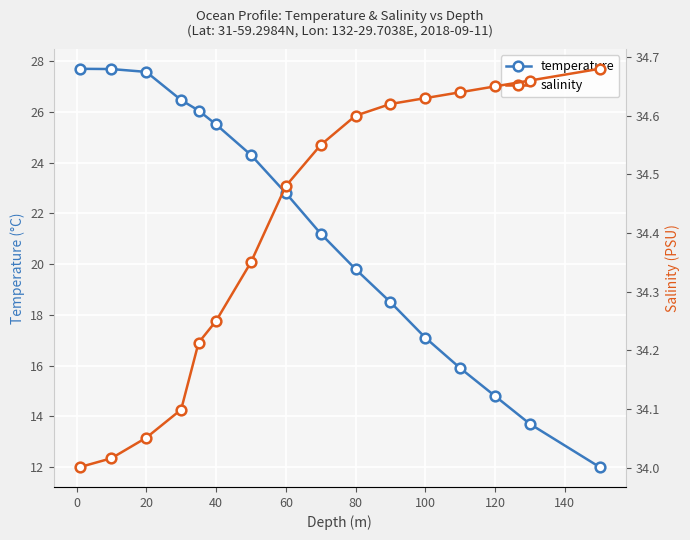

The value of temperature at 80 is 19.8. True or false?

True